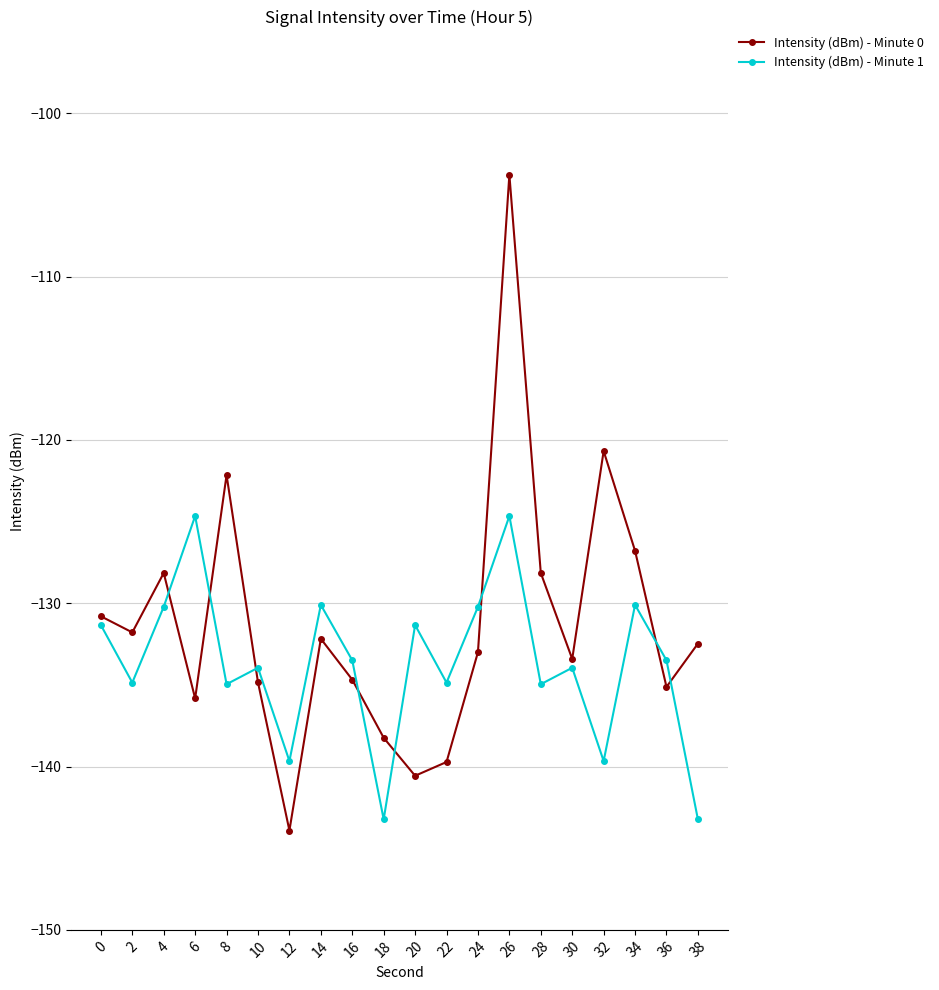

How many times do Intensity (dBm) - Minute 1 and Intensity (dBm) - Minute 0 cross each other?

8